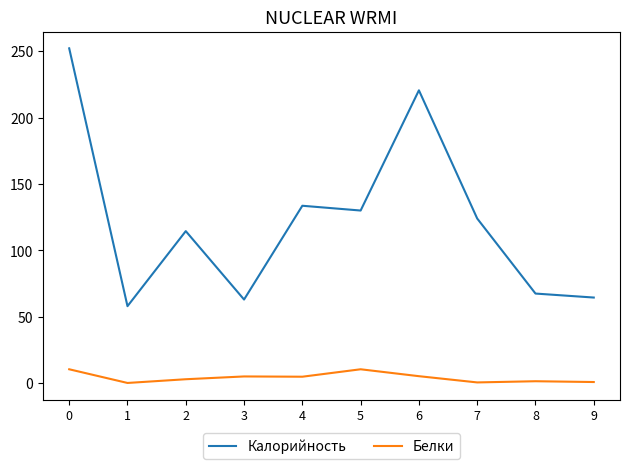

Between 1 and 9, which series saw the biggest shift?

Калорийность